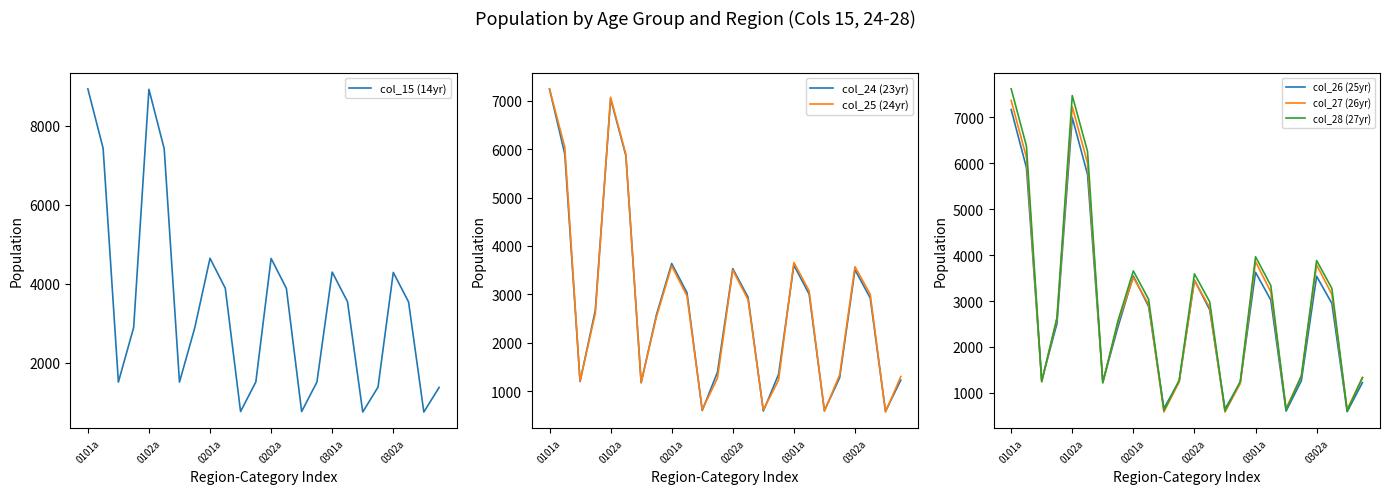

How many data points in col_15 (14yr) are less than 3536?

12